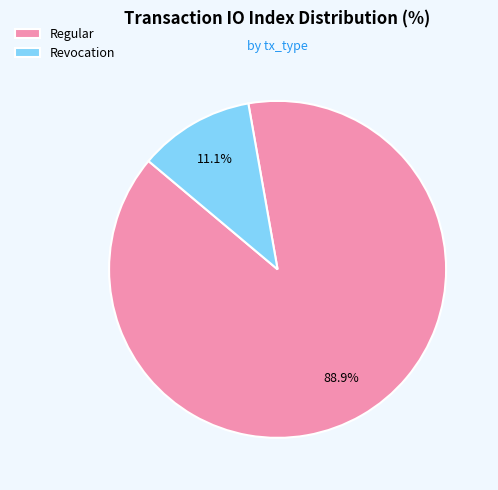

What is the largest slice in the pie chart?

Regular